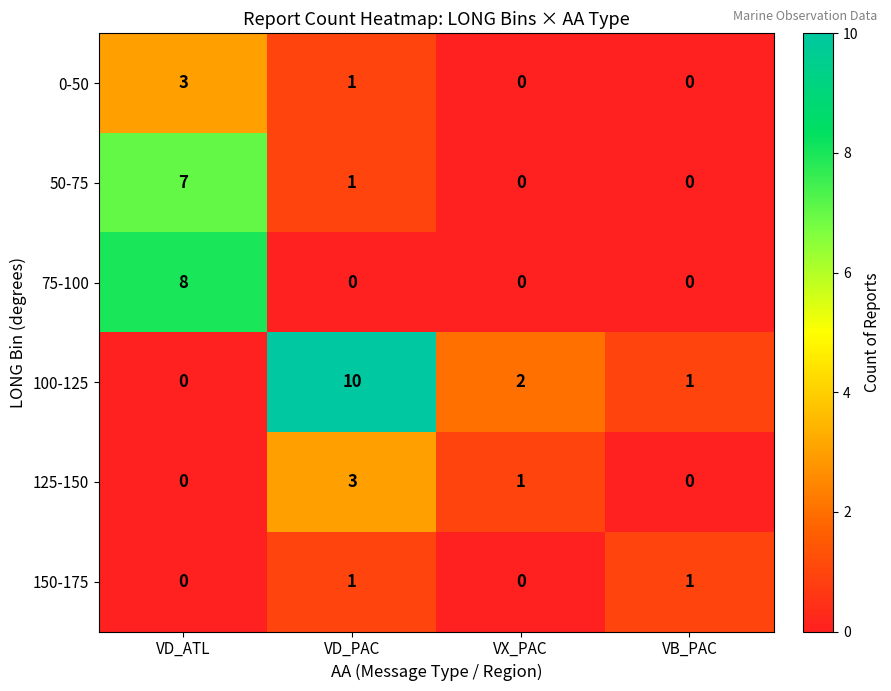

Is the value of 50-75 at VD_ATL greater than the value of 0-50 at VX_PAC?

Yes